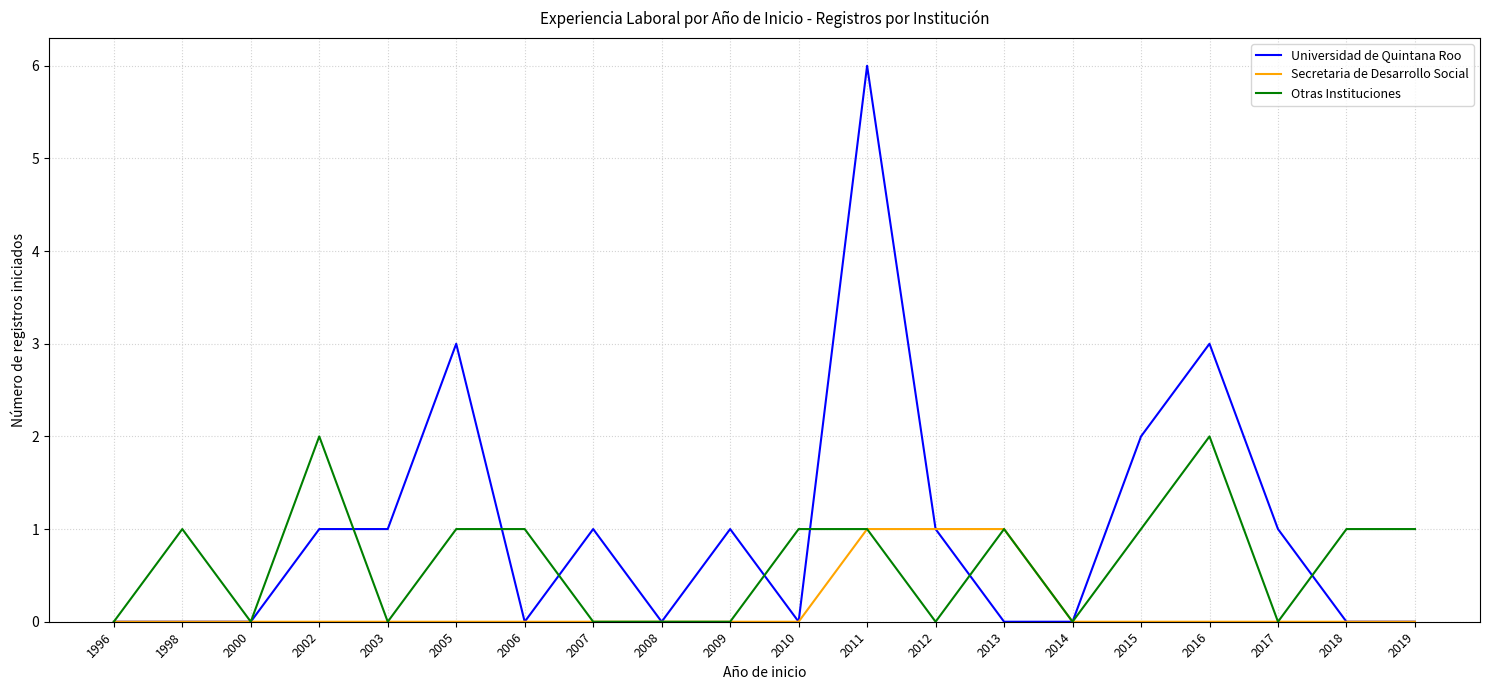

What are all the series names shown in the legend?

Universidad de Quintana Roo, Secretaria de Desarrollo Social, Otras Instituciones